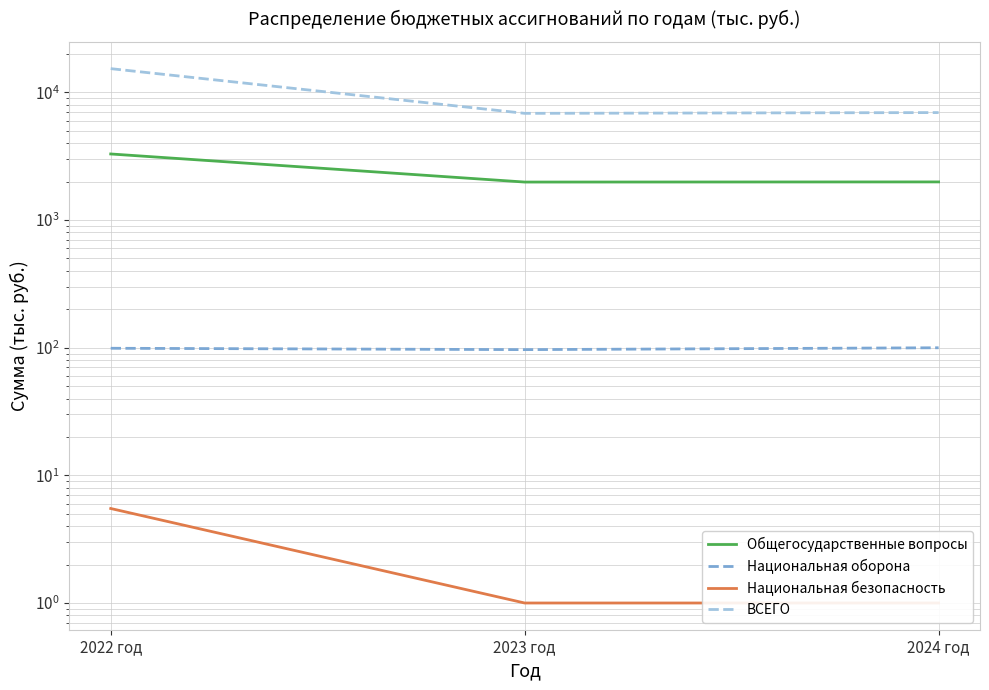

What position from the left is 2024 год?

3